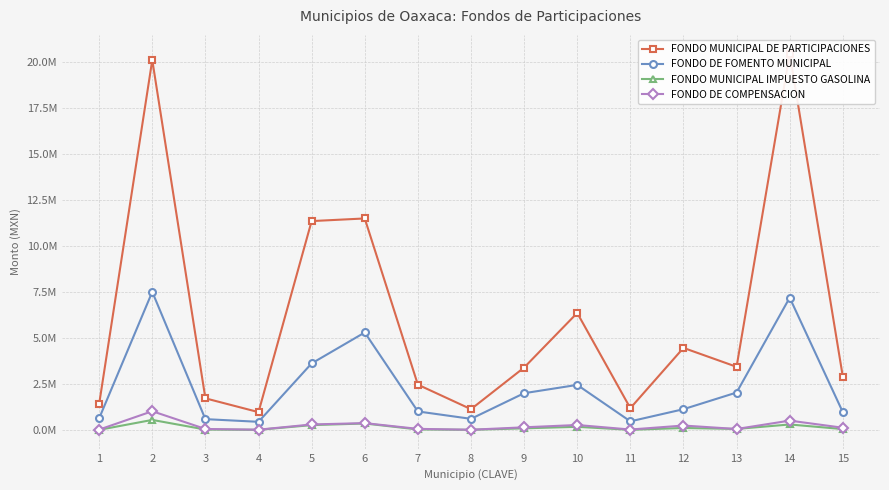

True or false: FONDO MUNICIPAL DE PARTICIPACIONES and FONDO MUNICIPAL IMPUESTO GASOLINA cross at least once.

False